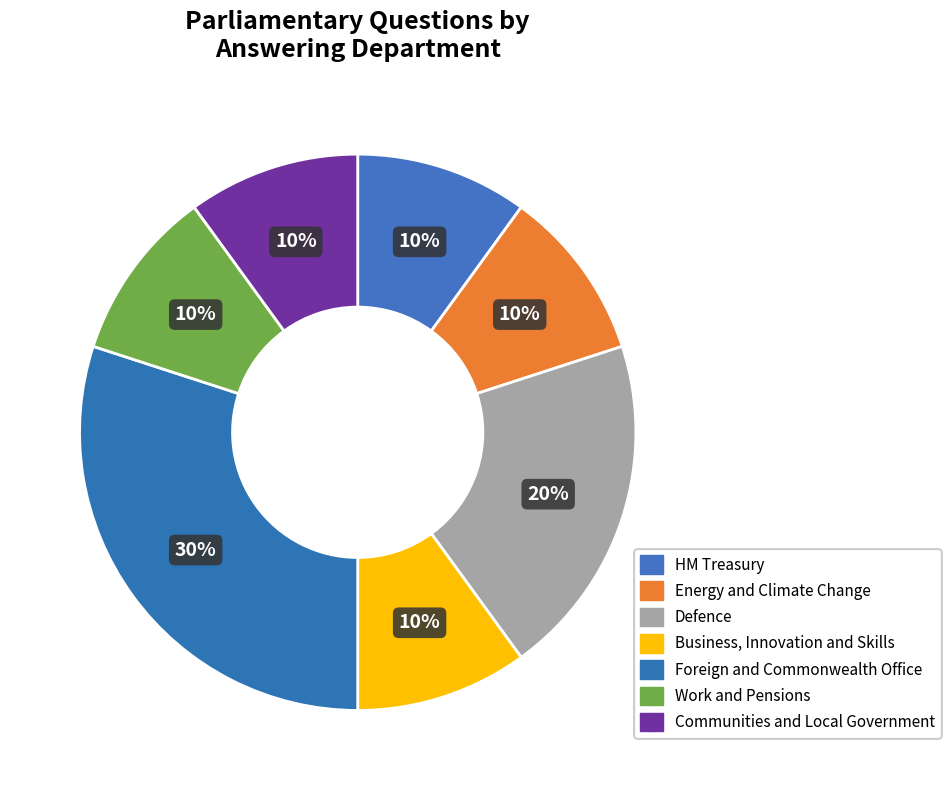

Which slice is the smallest?

HM Treasury